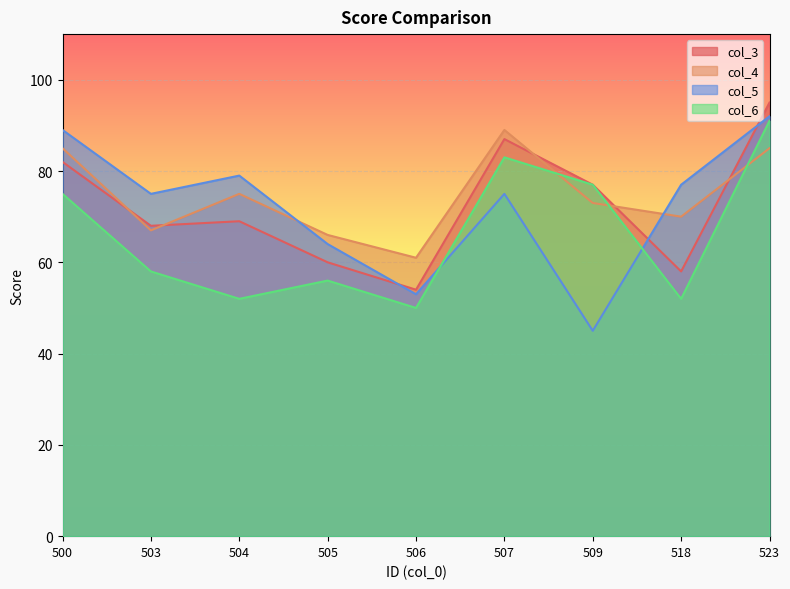

At which category does col_6 reach its first local peak?

505